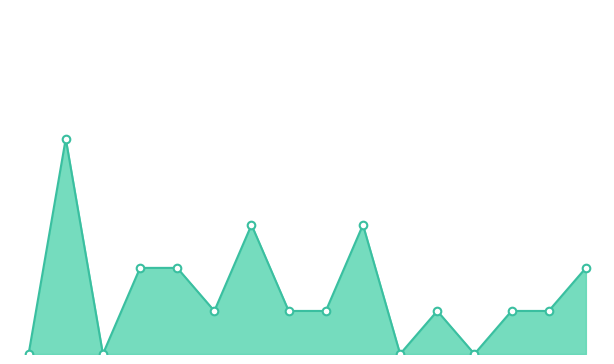

Does the chart have visible grid lines?

No